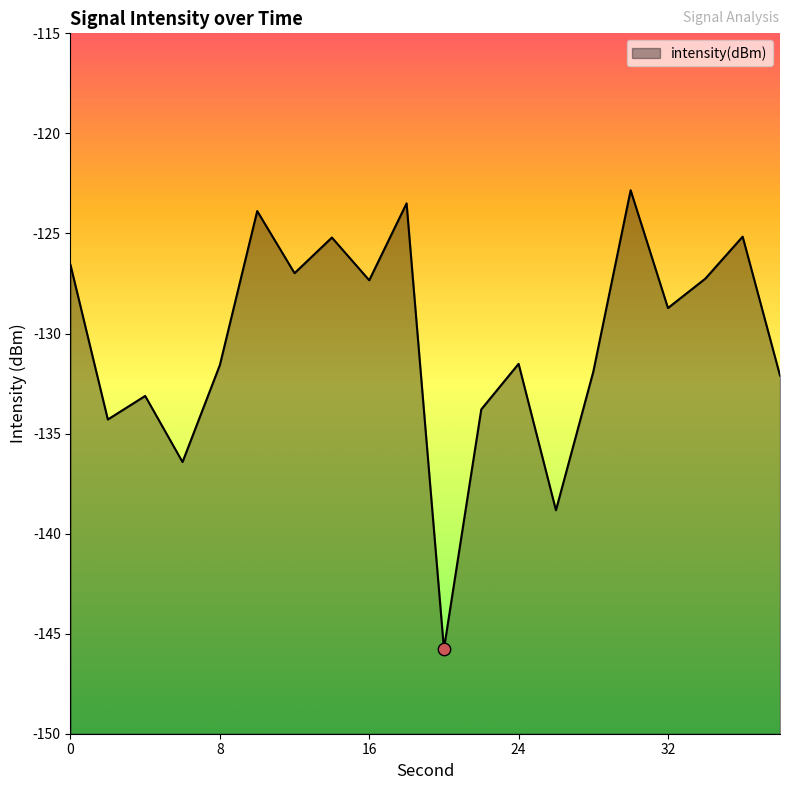

What is the change in value from 0 to 36?

+1.4